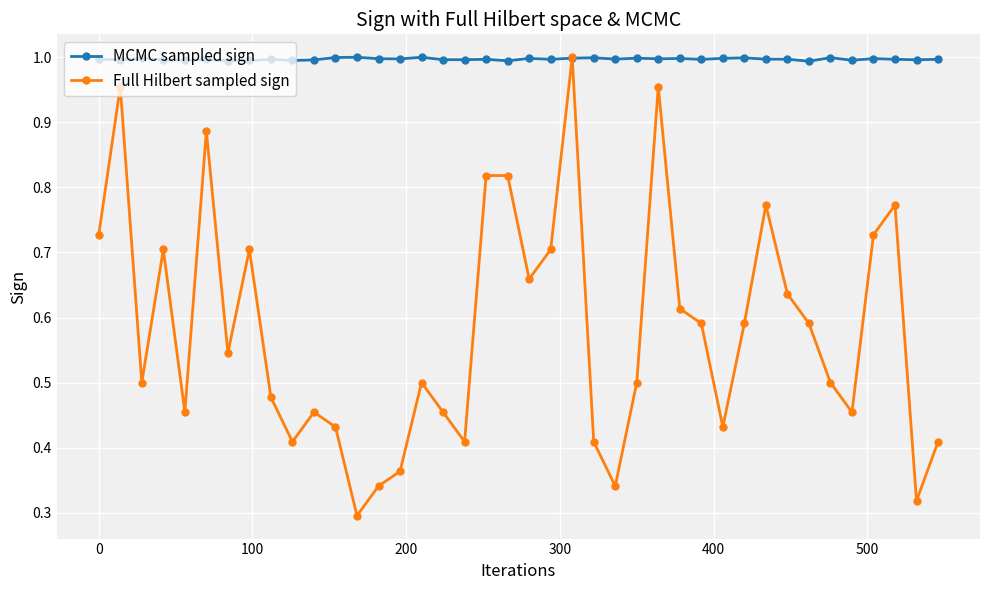

What is the sum of all MCMC sampled sign values?

39.9